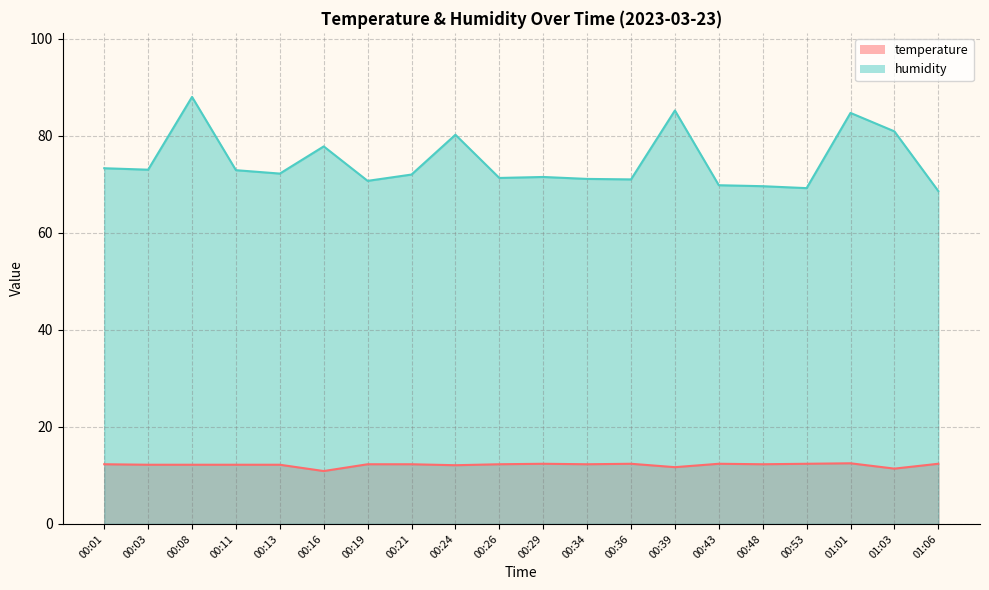

At which label does temperature first exceed 12?

00:01